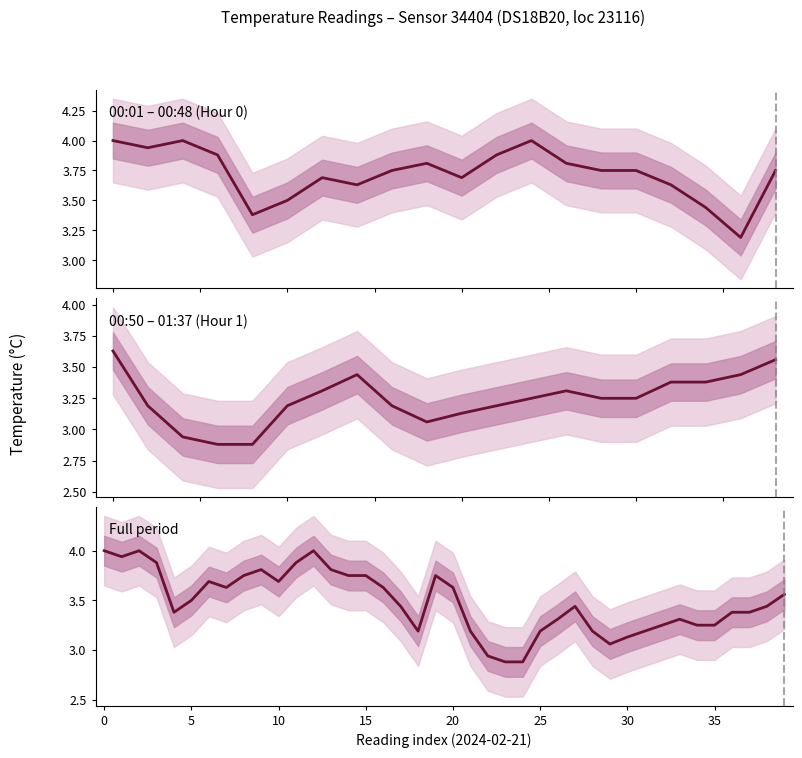

The chart shows a value of 1.1 at 05:54. True or false?

False